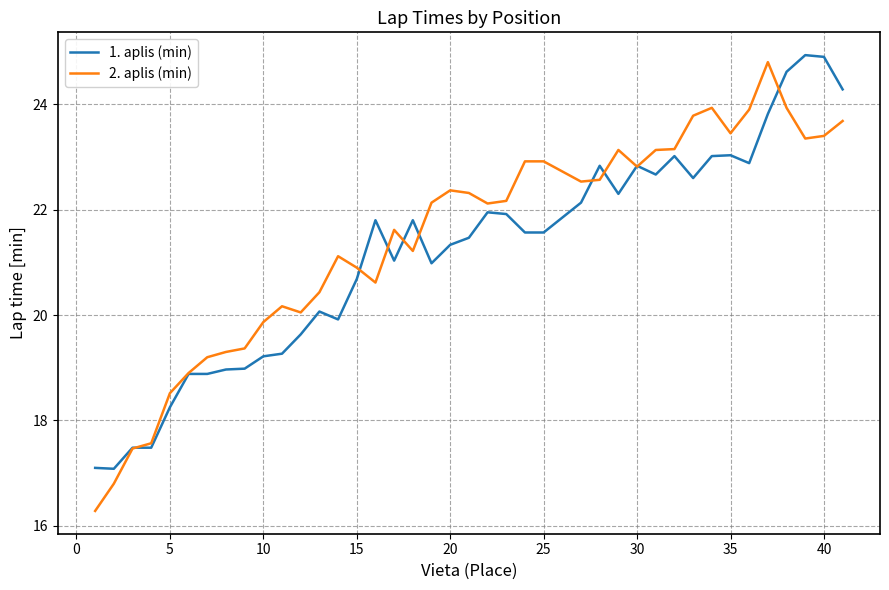

What is the minimum value shown in the chart?

16.3